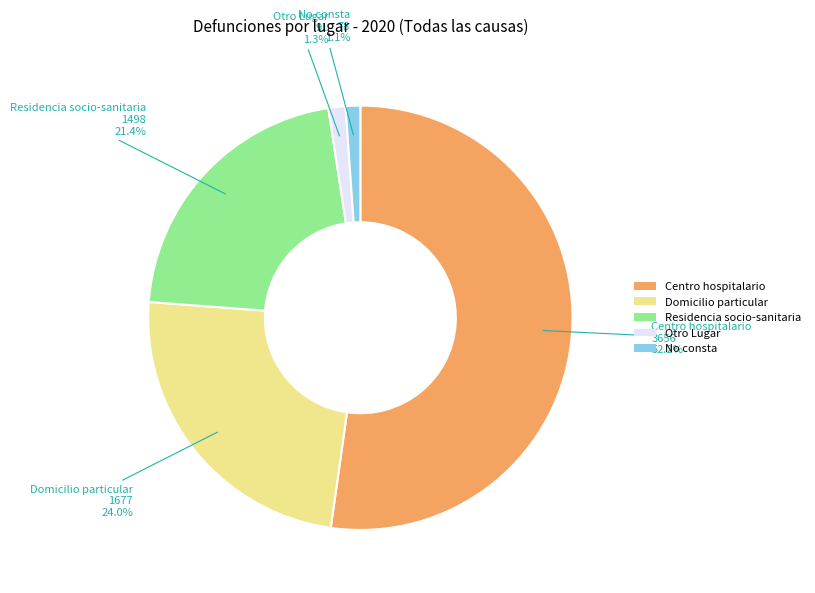

True or false: Centro hospitalario accounts for 41% of the total.

False